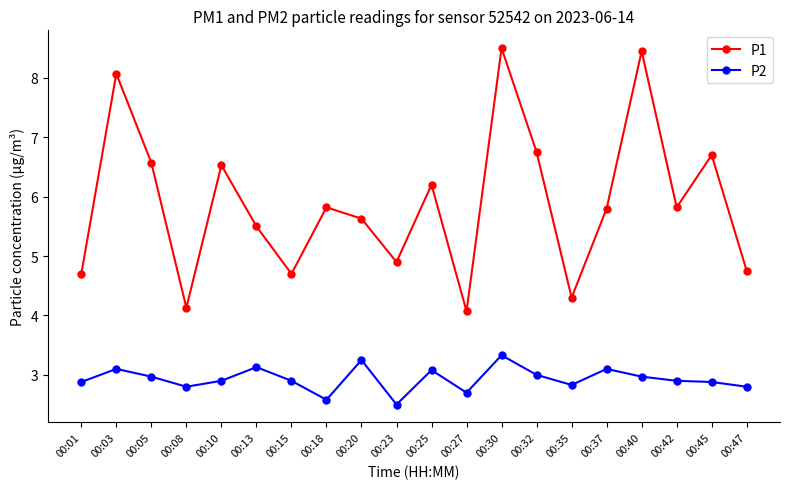

At how many categories does at least one series exceed 7?

3